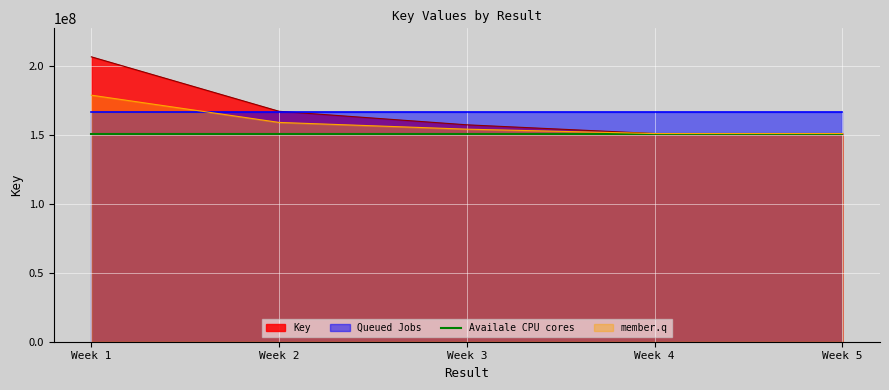

What is the maximum value for Key?

206770271.0